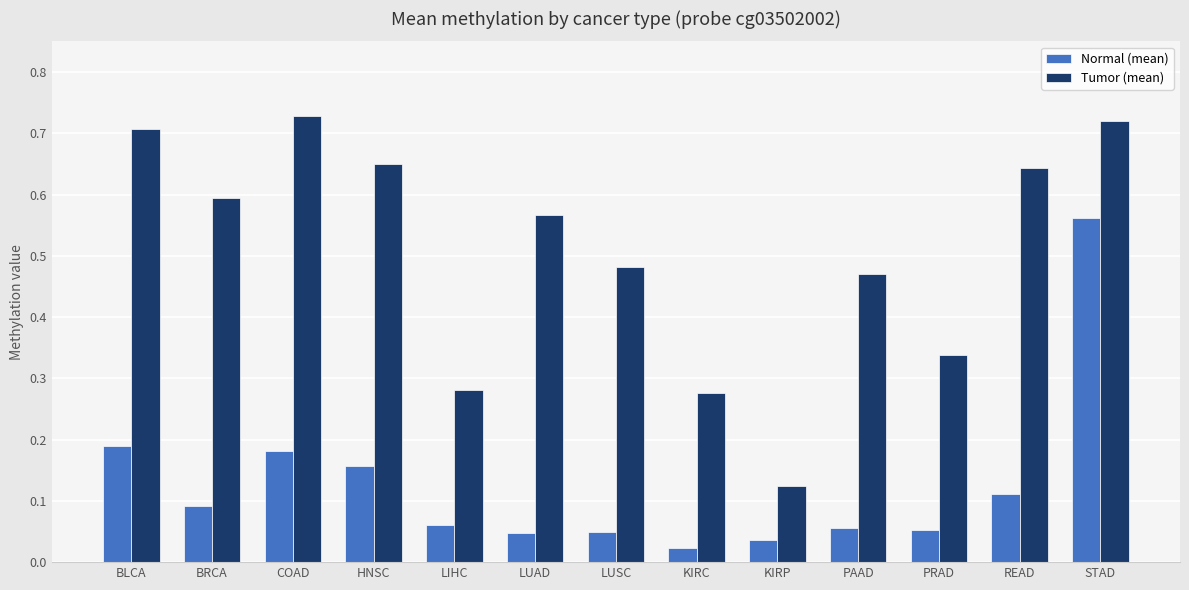

Which series has the largest range (max minus min)?

Tumor (mean)